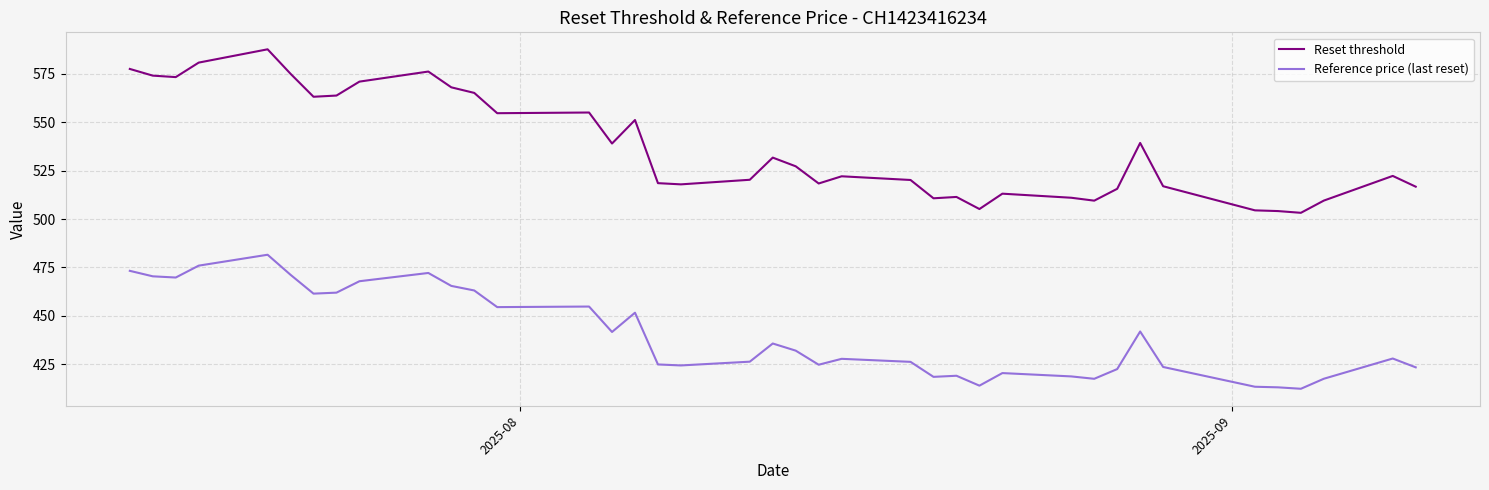

Rank the series by their maximum value, from highest to lowest.

Reset threshold, Reference price (last reset)